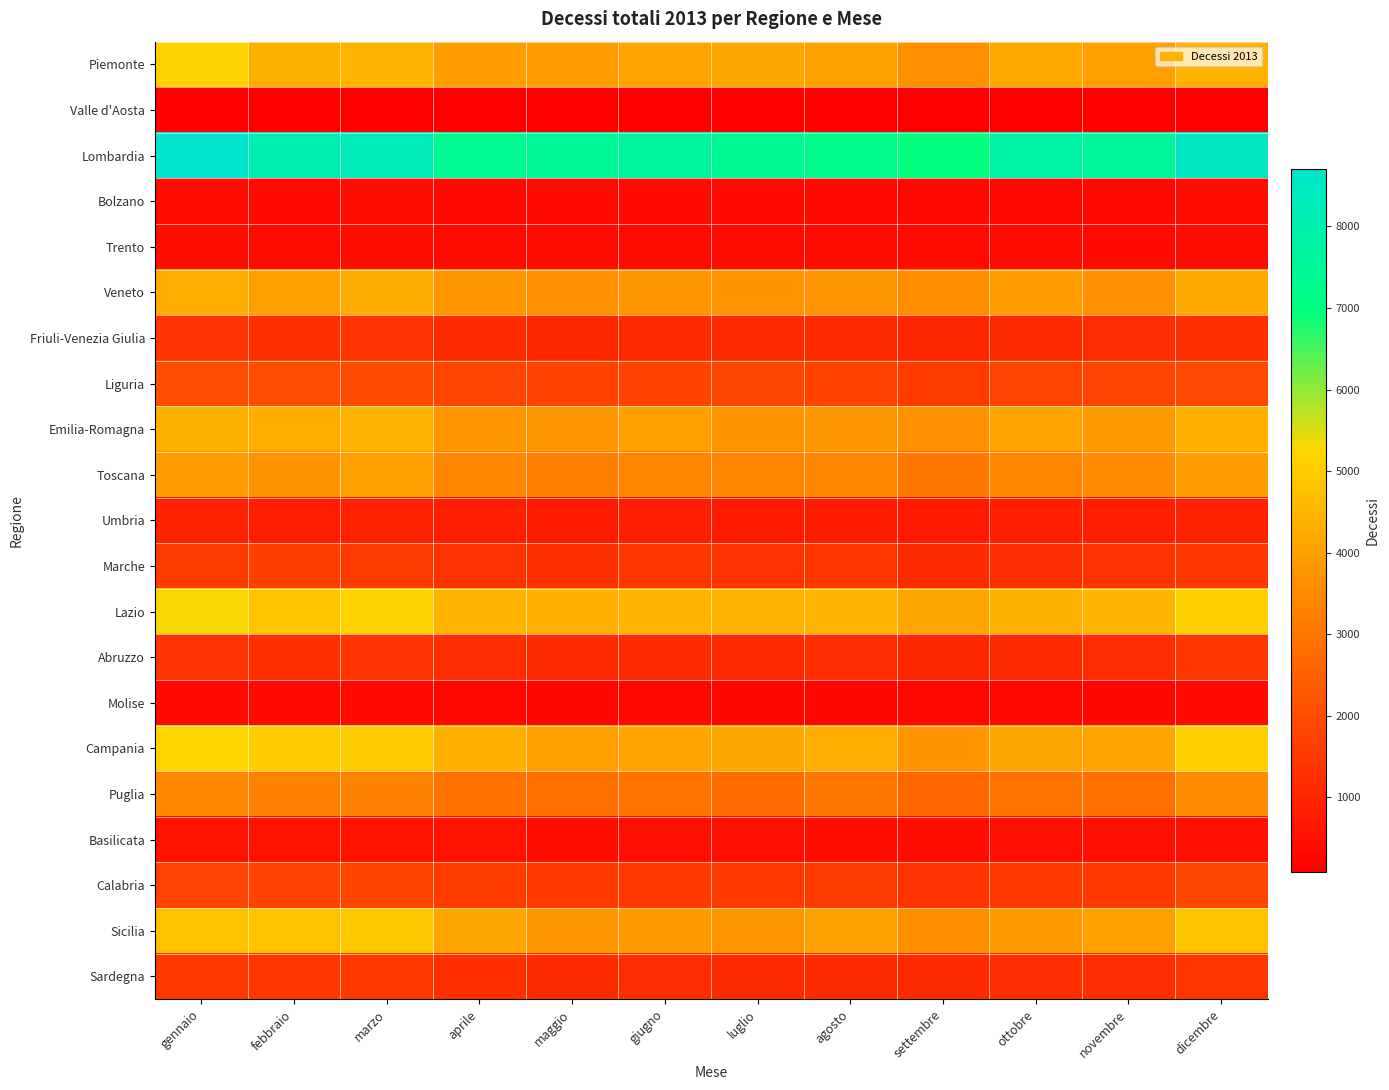

At how many categories does at least one series exceed 6261?

12